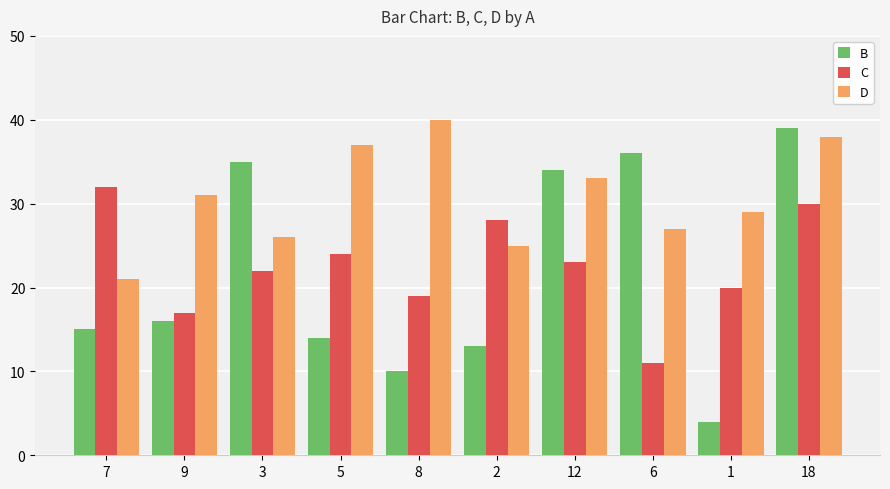

Reading left to right, what are all the values shown in this chart?

B: 7=15	9=16	3=35	5=14	8=10	2=13	12=34	6=36	1=4	18=39
C: 7=32	9=17	3=22	5=24	8=19	2=28	12=23	6=11	1=20	18=30
D: 7=21	9=31	3=26	5=37	8=40	2=25	12=33	6=27	1=29	18=38